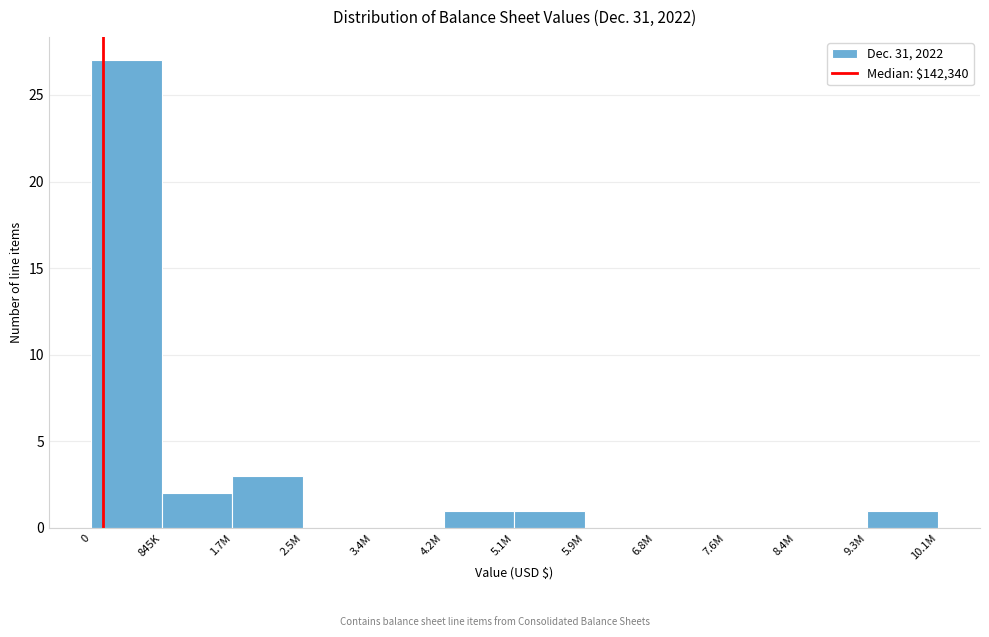

Reading right to left, what are all the values shown in this chart?

9.3M=1	8.4M=0	7.6M=0	6.8M=0	5.9M=0	5.1M=1	4.2M=1	3.4M=0	2.5M=0	1.7M=3	845K=2	0=27